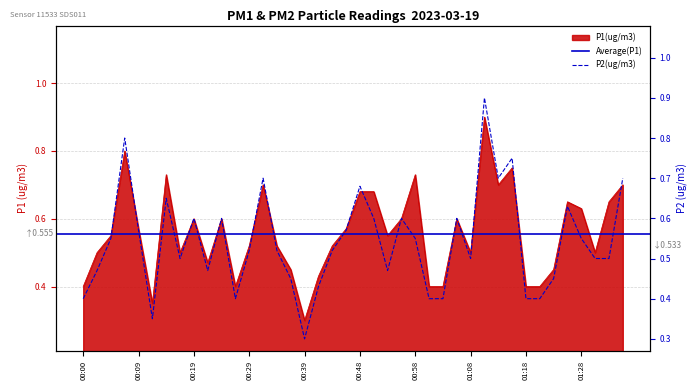

Reading left to right, extract all data points from this chart.

P1: 00:00=0.4	00:02=0.5	00:04=0.6	00:07=0.8	00:09=0.6	00:12=0.3	00:14=0.7	00:17=0.5	00:19=0.6	00:21=0.5	00:24=0.6	00:26=0.4	00:29=0.5	00:31=0.7	00:34=0.5	00:36=0.5	00:39=0.3	00:41=0.4	00:44=0.5	00:46=0.6	00:48=0.7	00:51=0.7	00:53=0.6	00:56=0.6	00:58=0.7	01:01=0.4	01:03=0.4	01:06=0.6	01:08=0.5	01:11=0.9	01:13=0.7	01:15=0.8	01:18=0.4	01:20=0.4	01:23=0.5	01:25=0.7	01:28=0.6	01:30=0.5	01:33=0.7	01:35=0.7
P2: 00:00=0.4	00:02=0.5	00:04=0.6	00:07=0.8	00:09=0.6	00:12=0.3	00:14=0.7	00:17=0.5	00:19=0.6	00:21=0.5	00:24=0.6	00:26=0.4	00:29=0.5	00:31=0.7	00:34=0.5	00:36=0.5	00:39=0.3	00:41=0.4	00:44=0.5	00:46=0.6	00:48=0.7	00:51=0.6	00:53=0.5	00:56=0.6	00:58=0.6	01:01=0.4	01:03=0.4	01:06=0.6	01:08=0.5	01:11=0.9	01:13=0.7	01:15=0.8	01:18=0.4	01:20=0.4	01:23=0.5	01:25=0.6	01:28=0.6	01:30=0.5	01:33=0.5	01:35=0.7